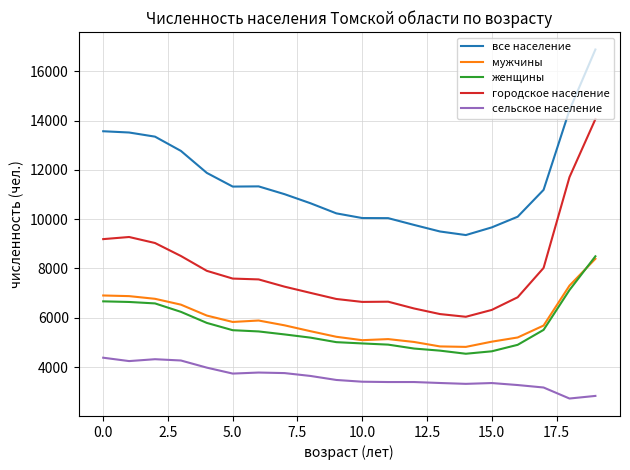

Which series has the largest range (max minus min)?

городское население